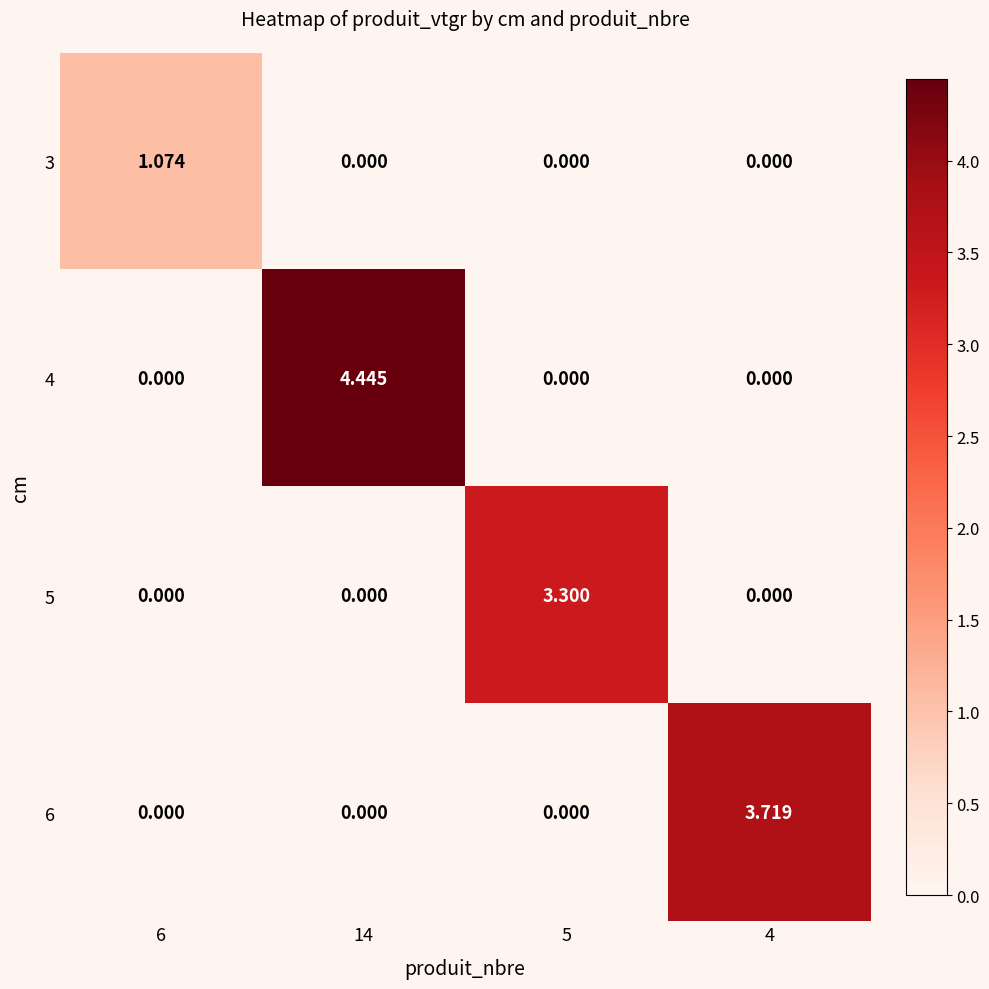

What is the difference between the highest and lowest values at 4?

3.7